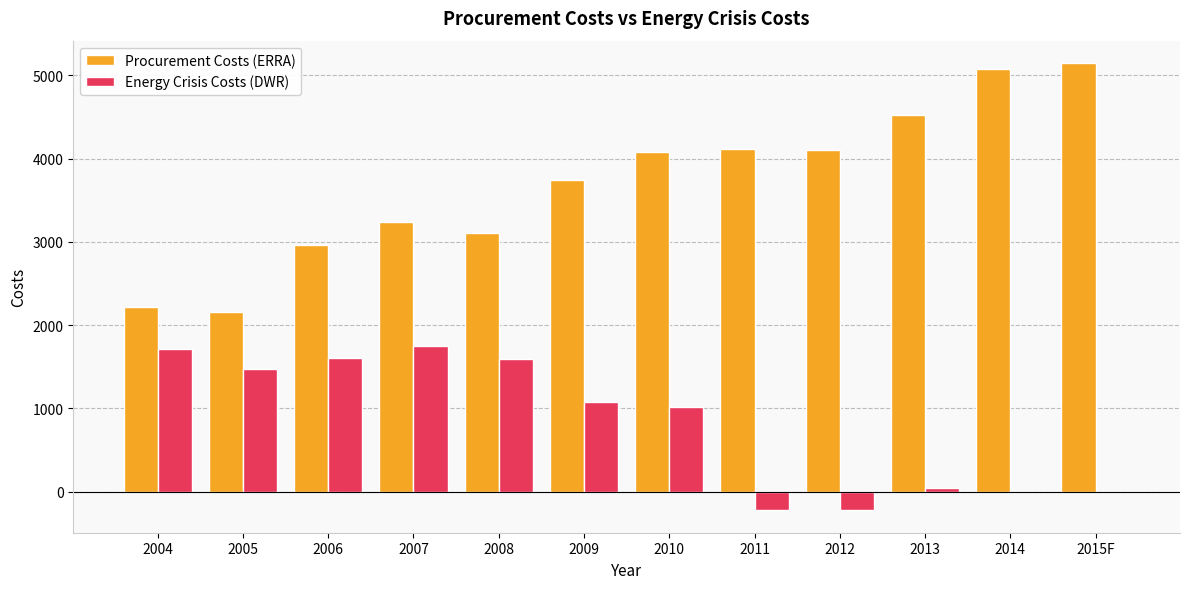

What are all the series names shown in the legend?

Procurement Costs (ERRA), Energy Crisis Costs (DWR)